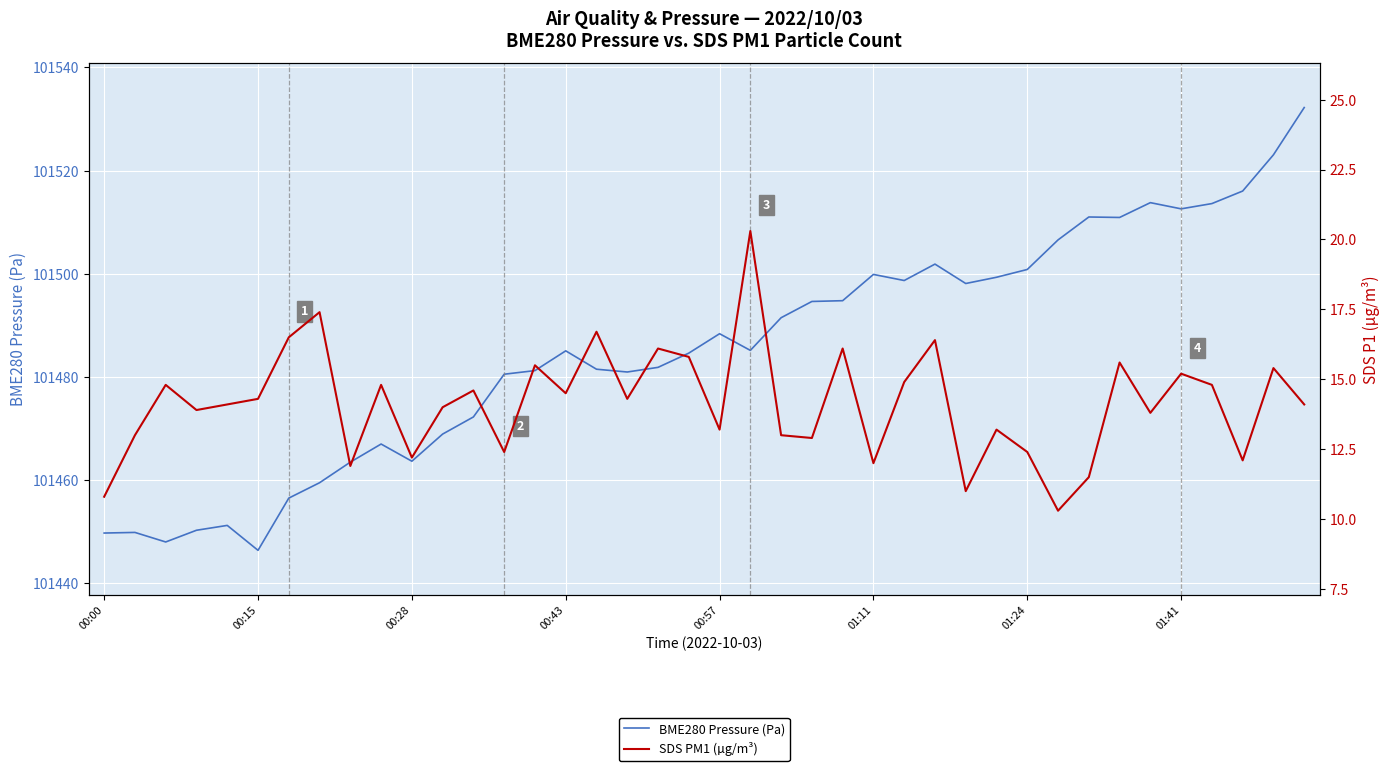

How many distinct data groups are displayed?

2